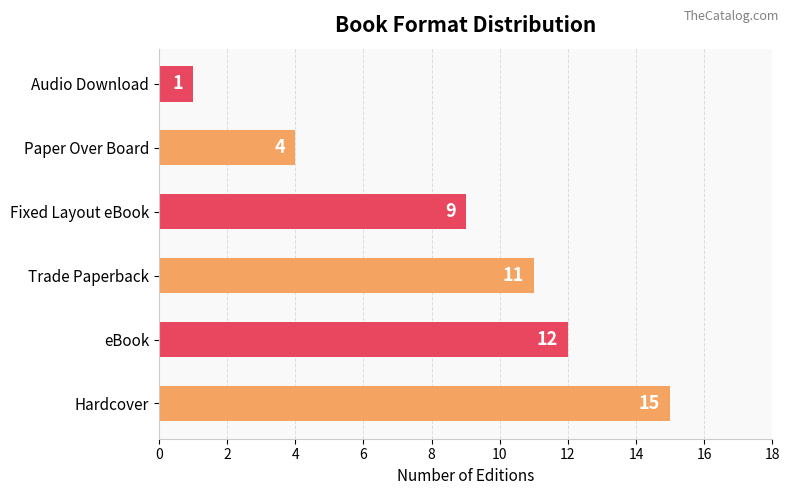

How many data points are less than 11?

3